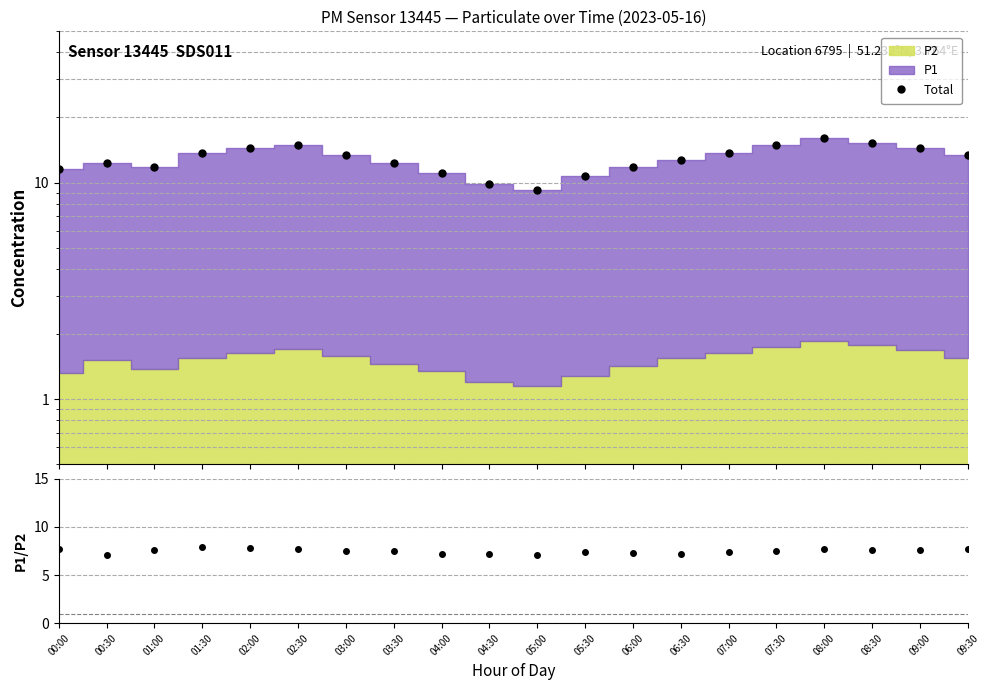

What is the difference between the second highest and second lowest values in the P1/P2 series?

0.8